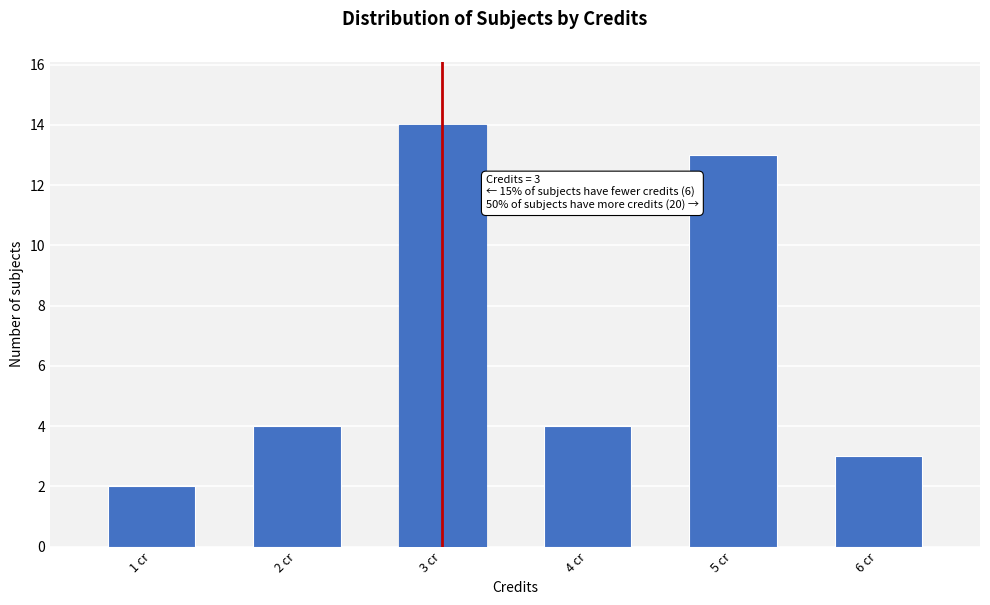

Reading left to right, what are all the values shown in this chart?

1 cr=2	2 cr=4	3 cr=14	4 cr=4	5 cr=13	6 cr=3